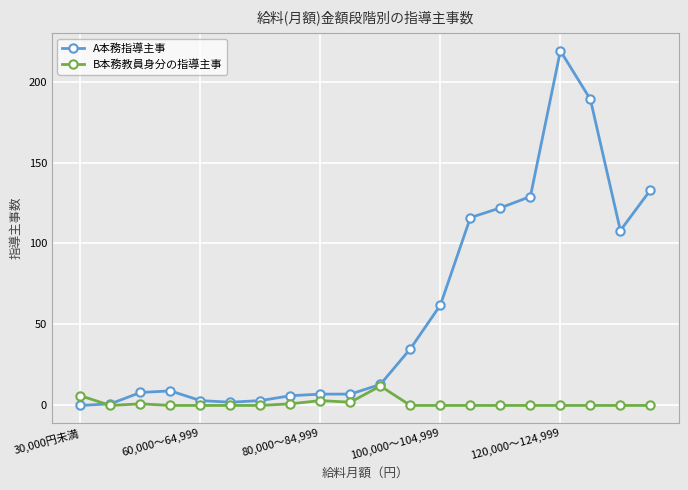

Which series has the largest range (max minus min)?

A本務指導主事